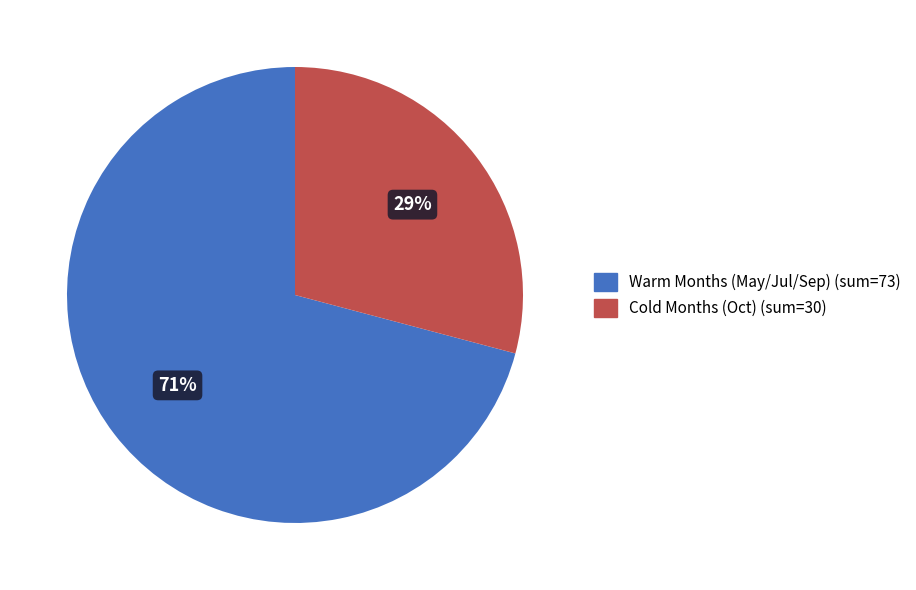

Is there a majority slice in this chart?

Yes